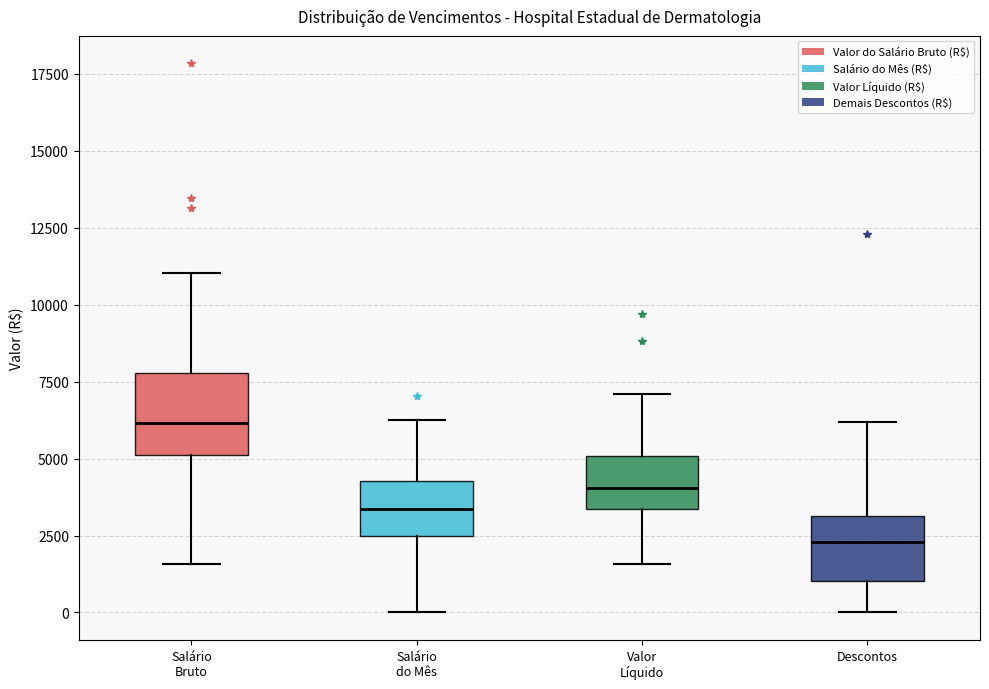

Reading left to right, transcribe this box plot: for each box, give where its median line is, the range the box spans, and where its two whiskers end, as read against the y-axis. The values are not printed on the chart, so give them approximately, as read against the axis.

Salário Bruto: median 6000, box 5000 to 8000, whiskers 1500 to 11000
Salário do Mês: median 3500, box 2500 to 4500, whiskers 0 to 6000
Valor Líquido: median 4000, box 3500 to 5000, whiskers 1500 to 7000
Descontos: median 2500, box 1000 to 3000, whiskers 0 to 6000